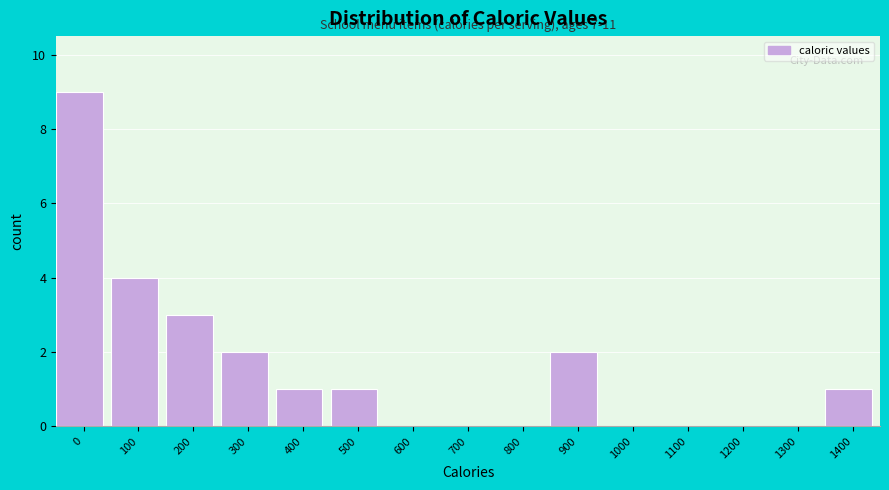

Reading right to left, what are all the values shown in this chart?

1400=1	1300=0	1200=0	1100=0	1000=0	900=2	800=0	700=0	600=0	500=1	400=1	300=2	200=3	100=4	0=9